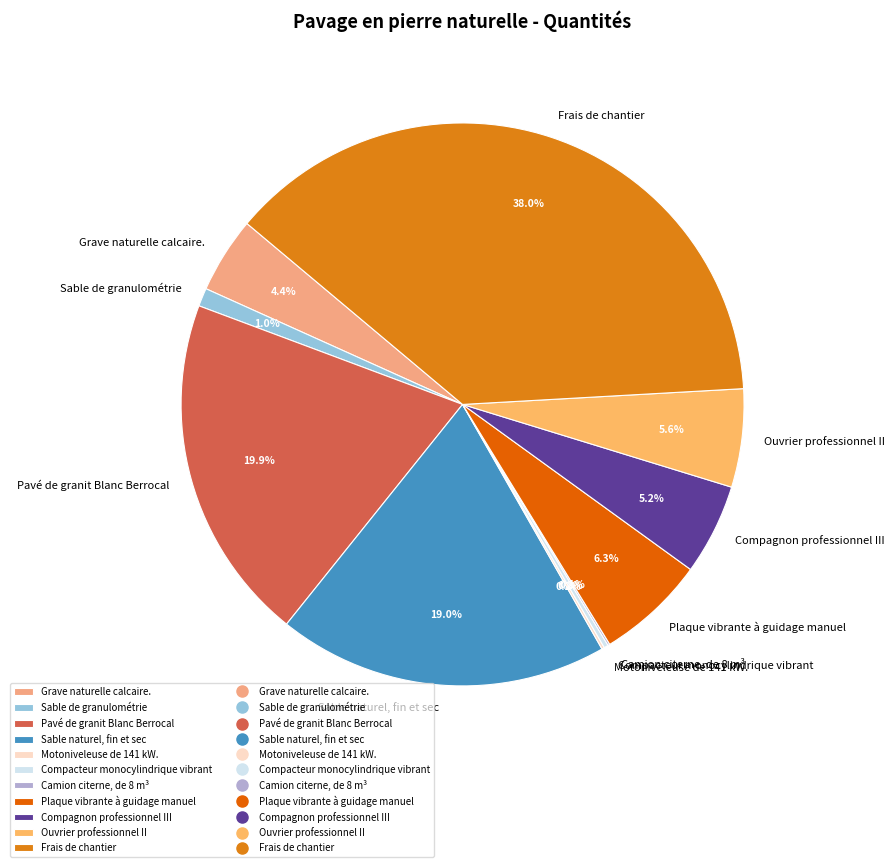

Is there any slice that represents more than half of the pie?

No